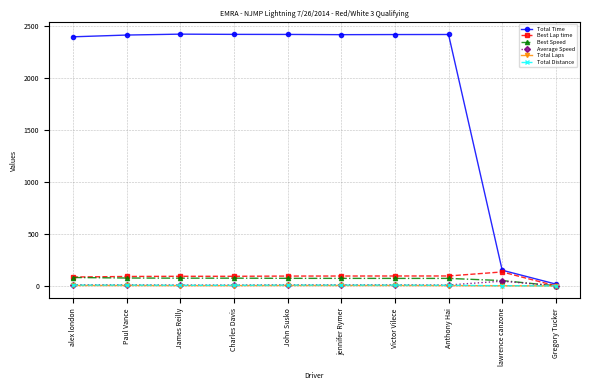

Is it true that Total Time equals 2393.7 at alex london?

True